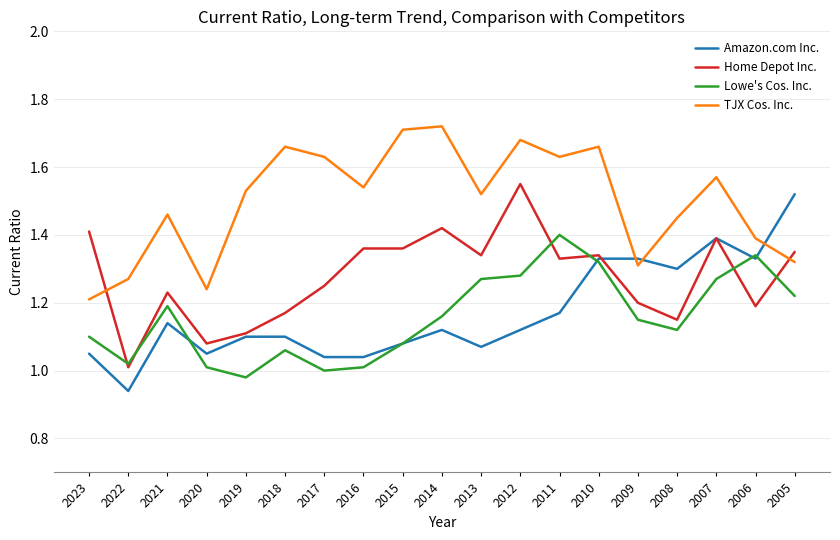

Is the value of Amazon.com Inc. at 2016 greater than the value of Home Depot Inc. at 2013?

No